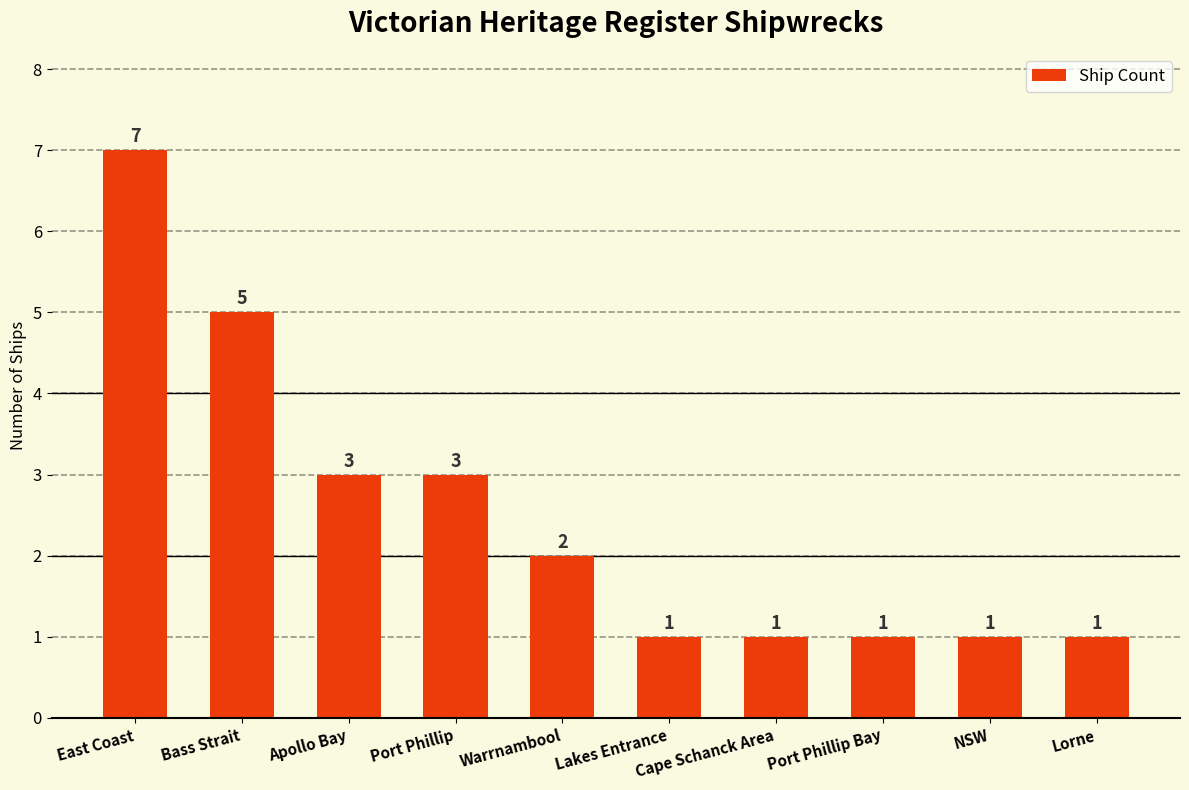

What is the difference between the second highest and second lowest values?

4